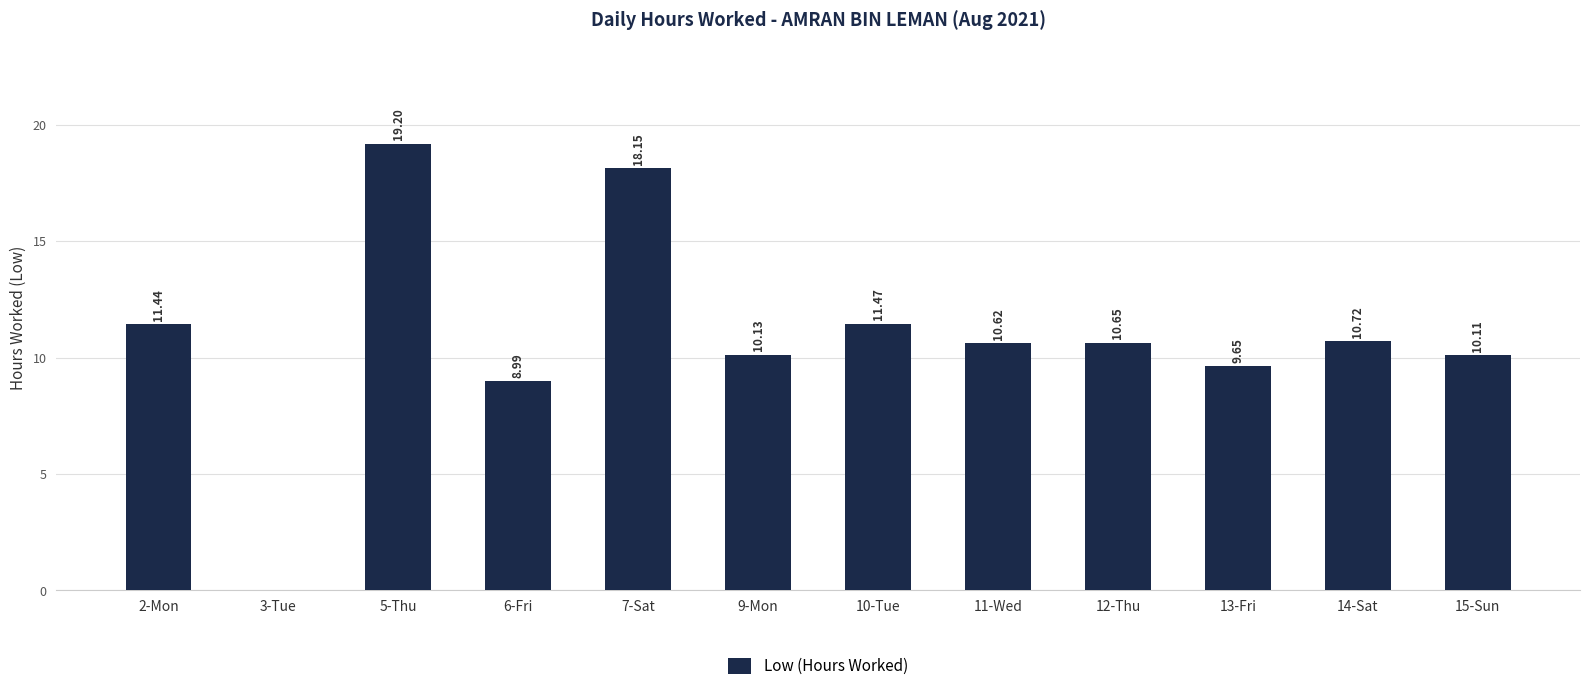

Are the bars horizontal?

No